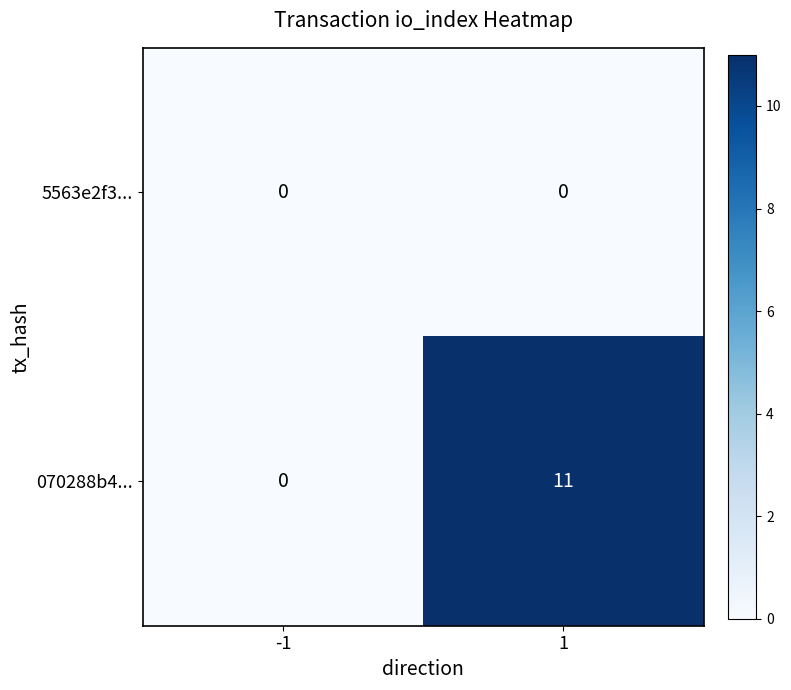

List the series in order of their overall mean, lowest first.

5563e2f3..., 070288b4...